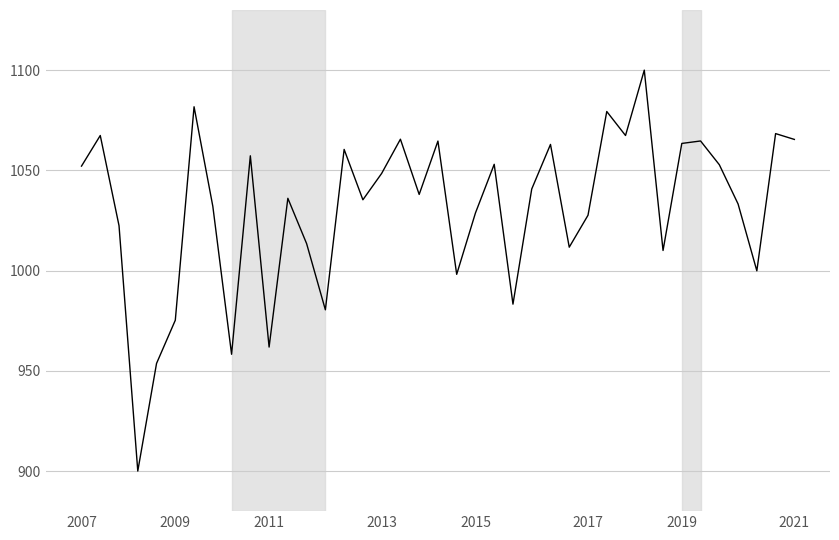

What is the difference between the maximum and minimum values?

200.0